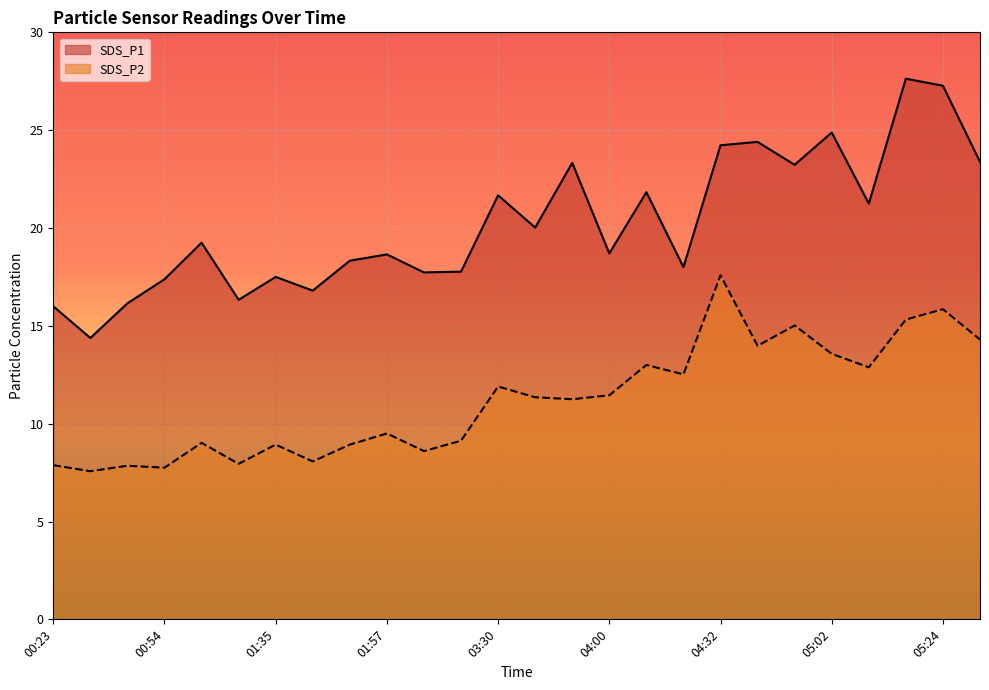

What is the greatest value displayed?

27.6